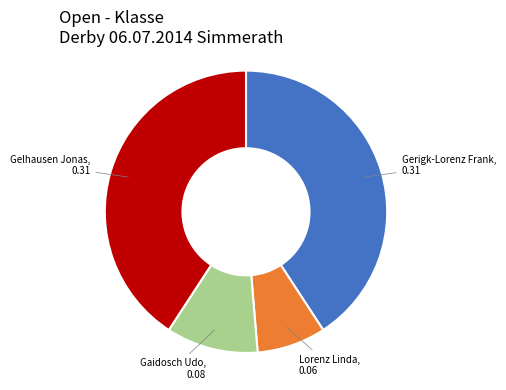

Is there a majority slice in this chart?

No